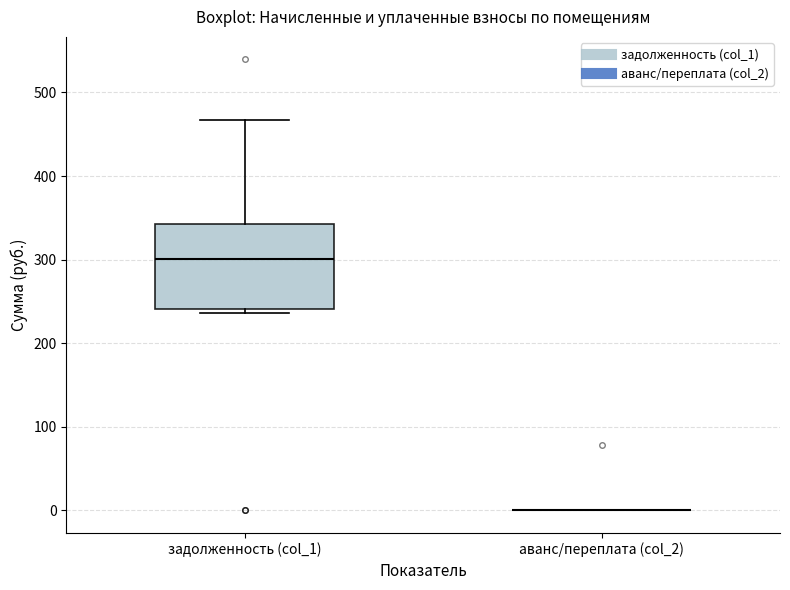

Reading left to right, read every box against the y-axis: the position of its median line, the range the box covers, and the ends of its whiskers. The values are not printed on the chart, so give them approximately, as read against the axis.

задолженность (col_1): median 300, box 240 to 340, whiskers 240 (just below the box's lower edge) to 470
аванс/переплата (col_2): box collapsed to a line at 0, whiskers 0 to 0